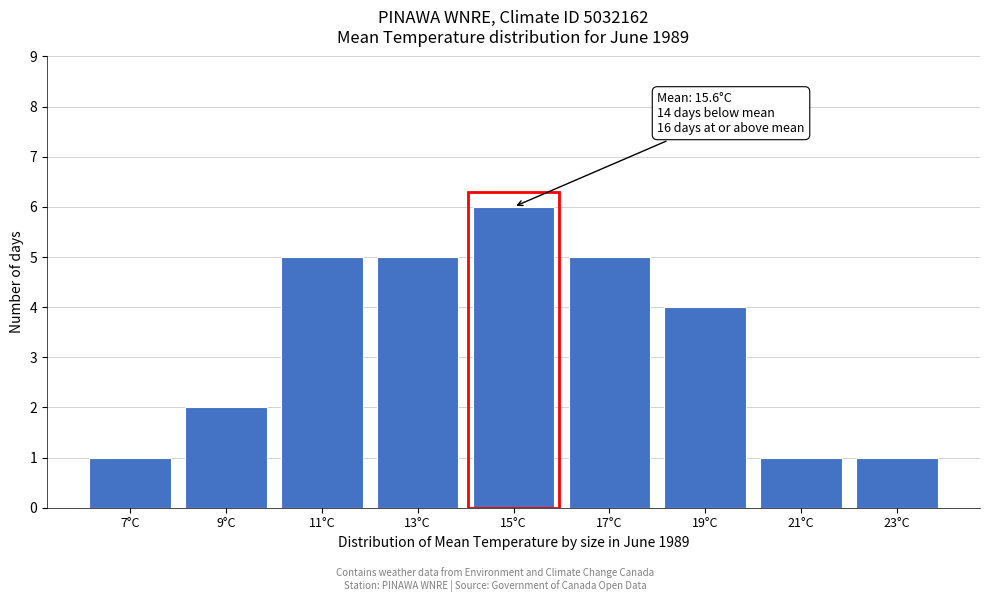

Reading left to right, what are all the values shown in this chart?

7°C=1	9°C=2	11°C=5	13°C=5	15°C=6	17°C=5	19°C=4	21°C=1	23°C=1